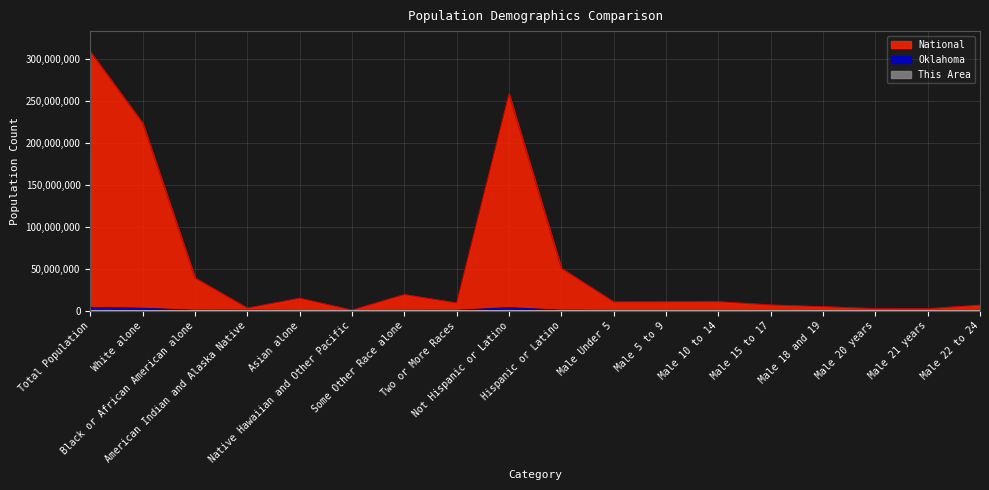

Does the chart have visible grid lines?

Yes